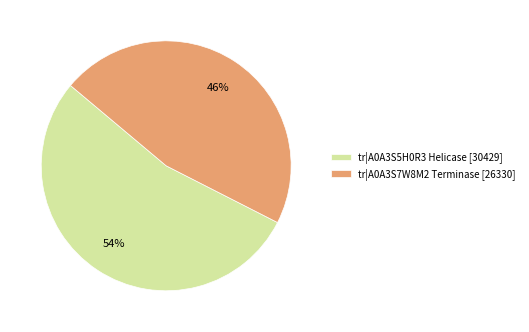

Is it true that tr|A0A3S5H0R3 Helicase is 54% of the pie?

True